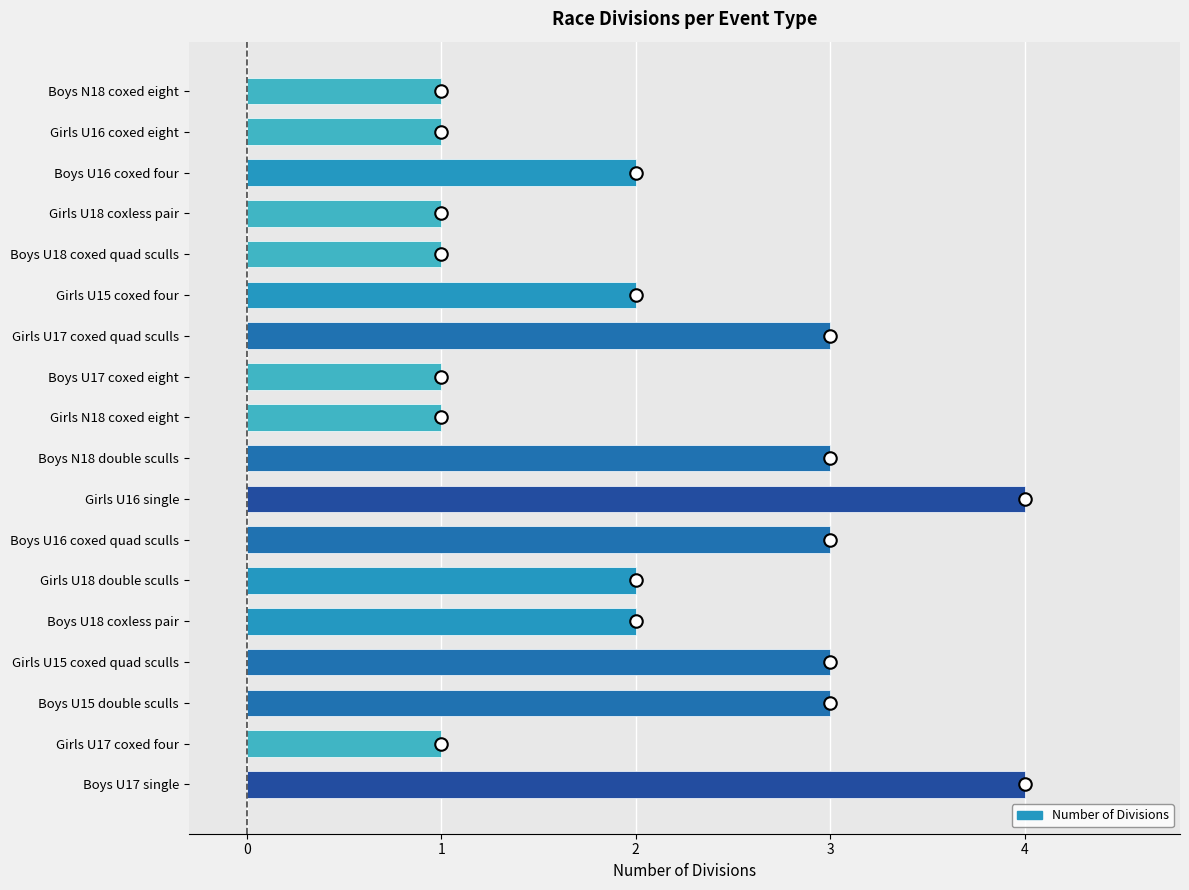

Reading top to bottom, list all the values displayed in this chart.

Boys N18 coxed eight=1	Girls U16 coxed eight=1	Boys U16 coxed four=2	Girls U18 coxless pair=1	Boys U18 coxed quad sculls=1	Girls U15 coxed four=2	Girls U17 coxed quad sculls=3	Boys U17 coxed eight=1	Girls N18 coxed eight=1	Boys N18 double sculls=3	Girls U16 single=4	Boys U16 coxed quad sculls=3	Girls U18 double sculls=2	Boys U18 coxless pair=2	Girls U15 coxed quad sculls=3	Boys U15 double sculls=3	Girls U17 coxed four=1	Boys U17 single=4